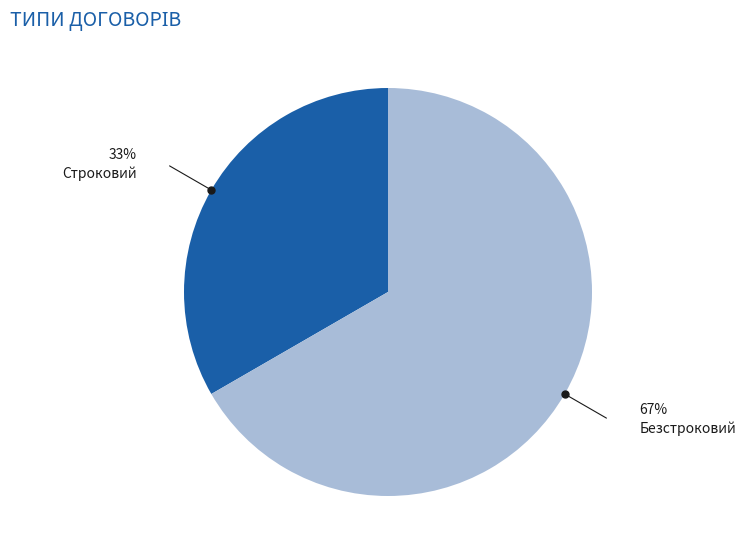

Is it true that Безстроковий is 67% of the pie?

True